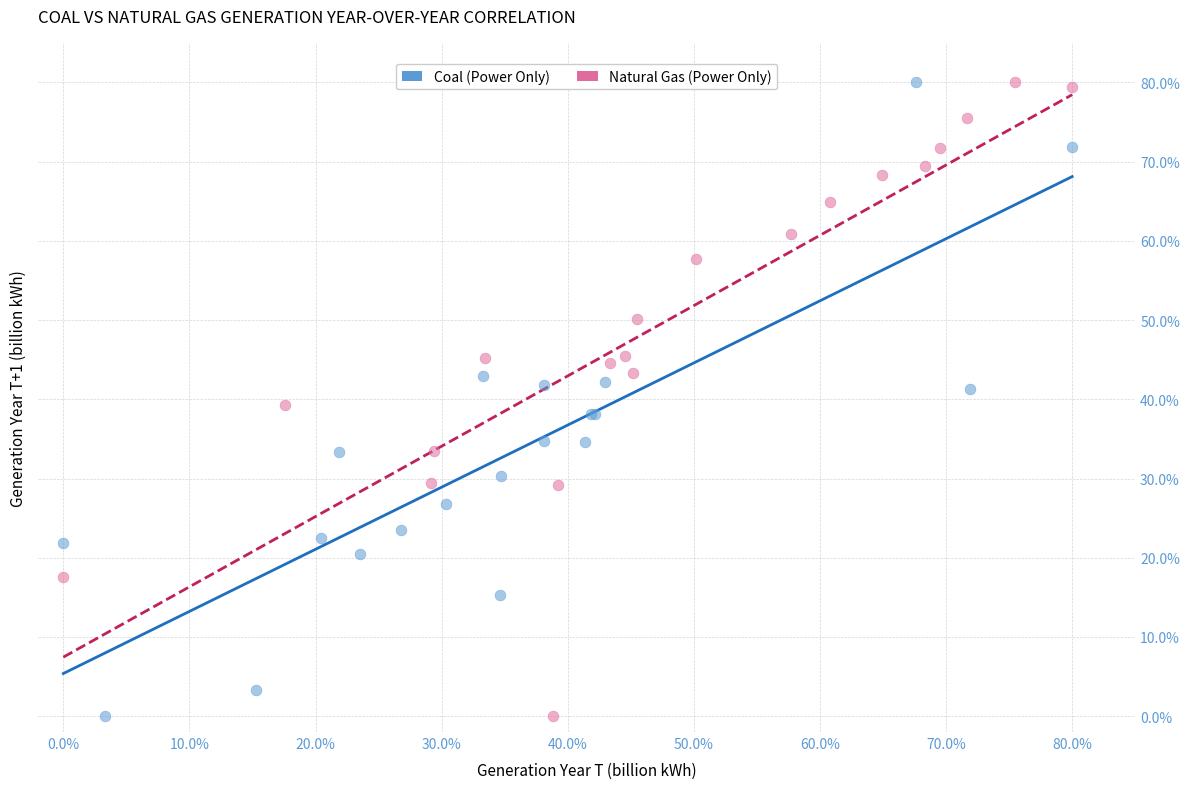

What are all the series names shown in the legend?

Coal (Power Only), Natural Gas (Power Only)